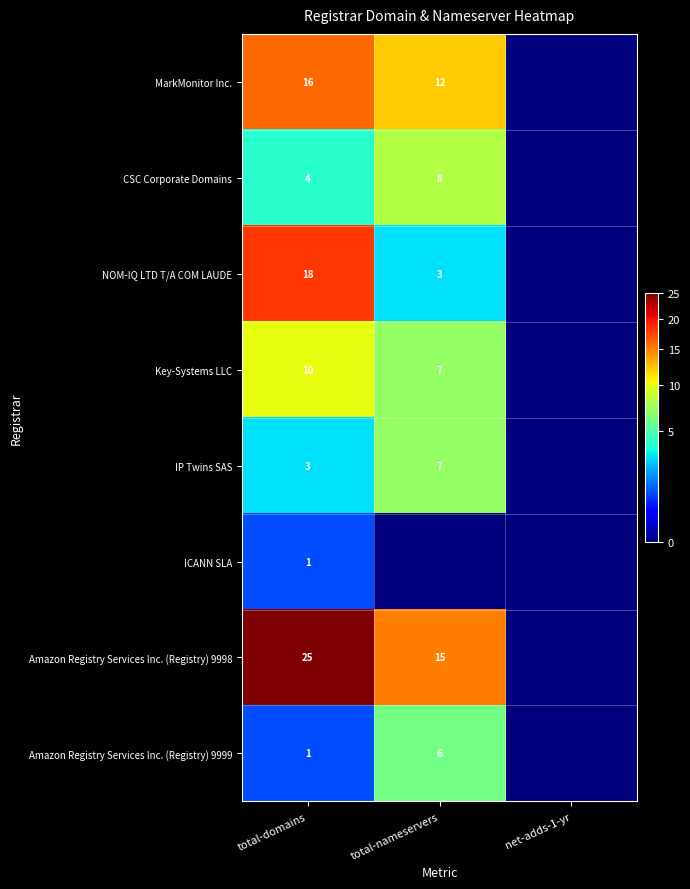

The NOM-IQ LTD T/A COM LAUDE series shows 18 at total-domains. True or false?

True